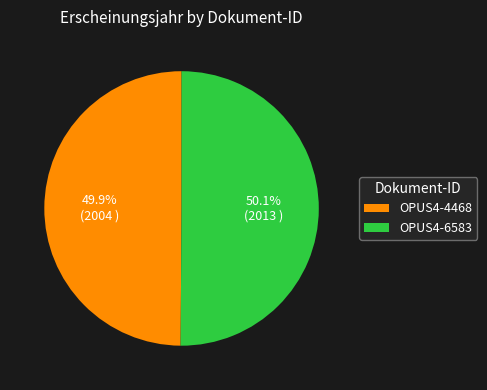

Is it true that OPUS4-4468 is 61% of the pie?

False